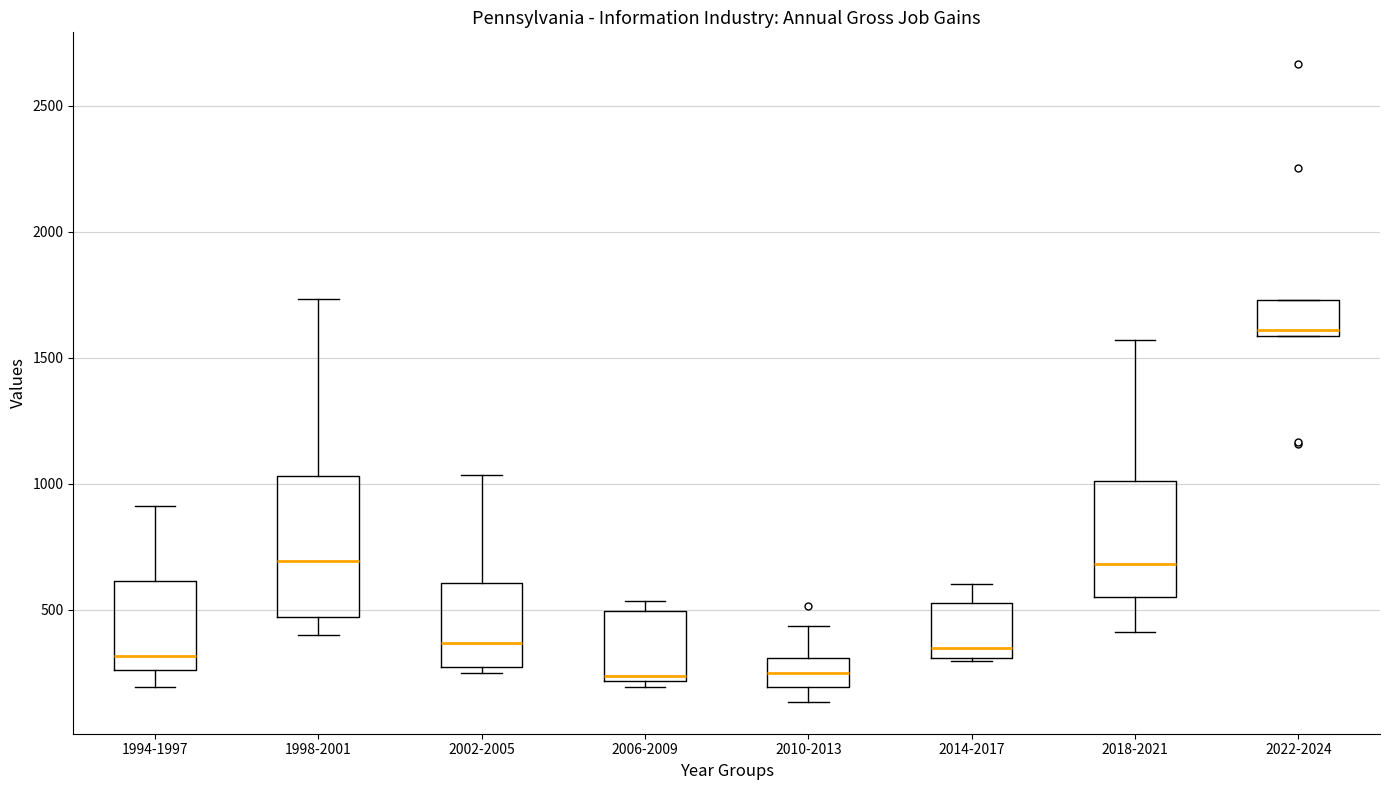

Which box's median line is the highest?

2022-2024